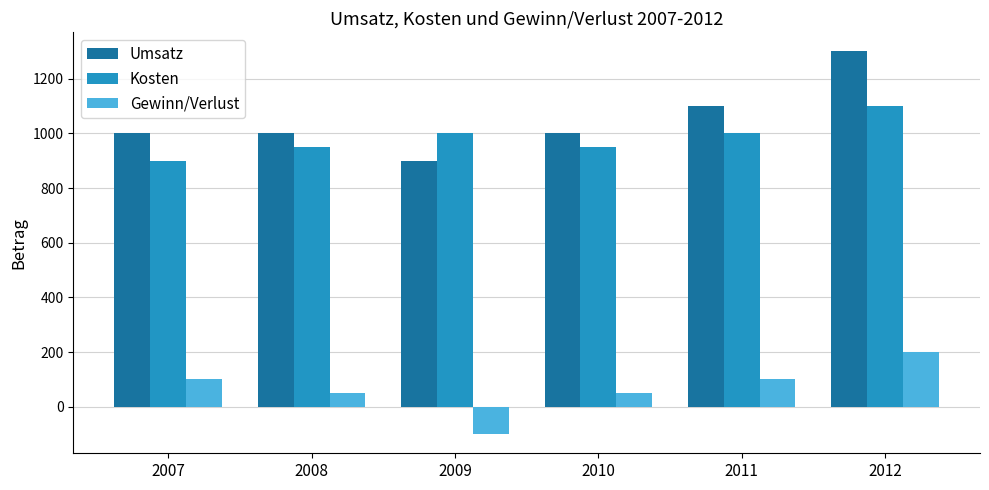

What is the sum of all Gewinn/Verlust values?

400